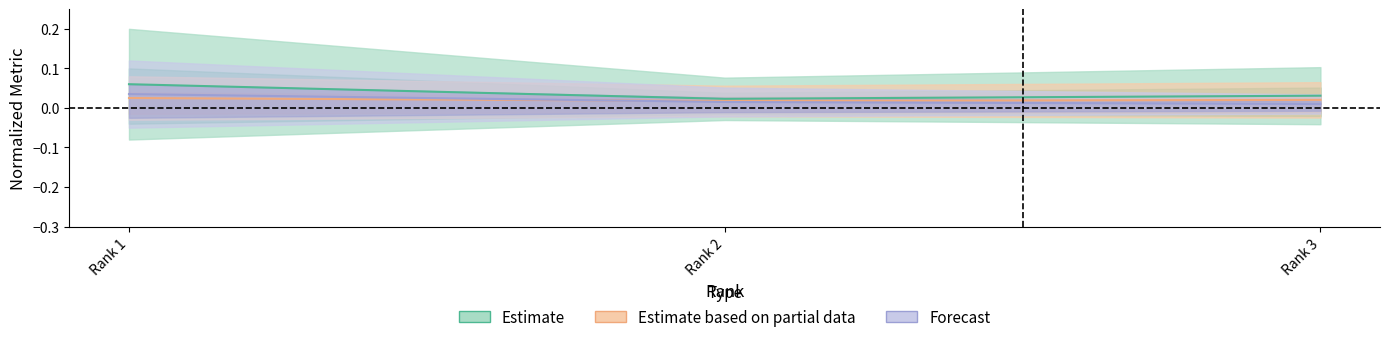

How many lines are shown in the chart?

3